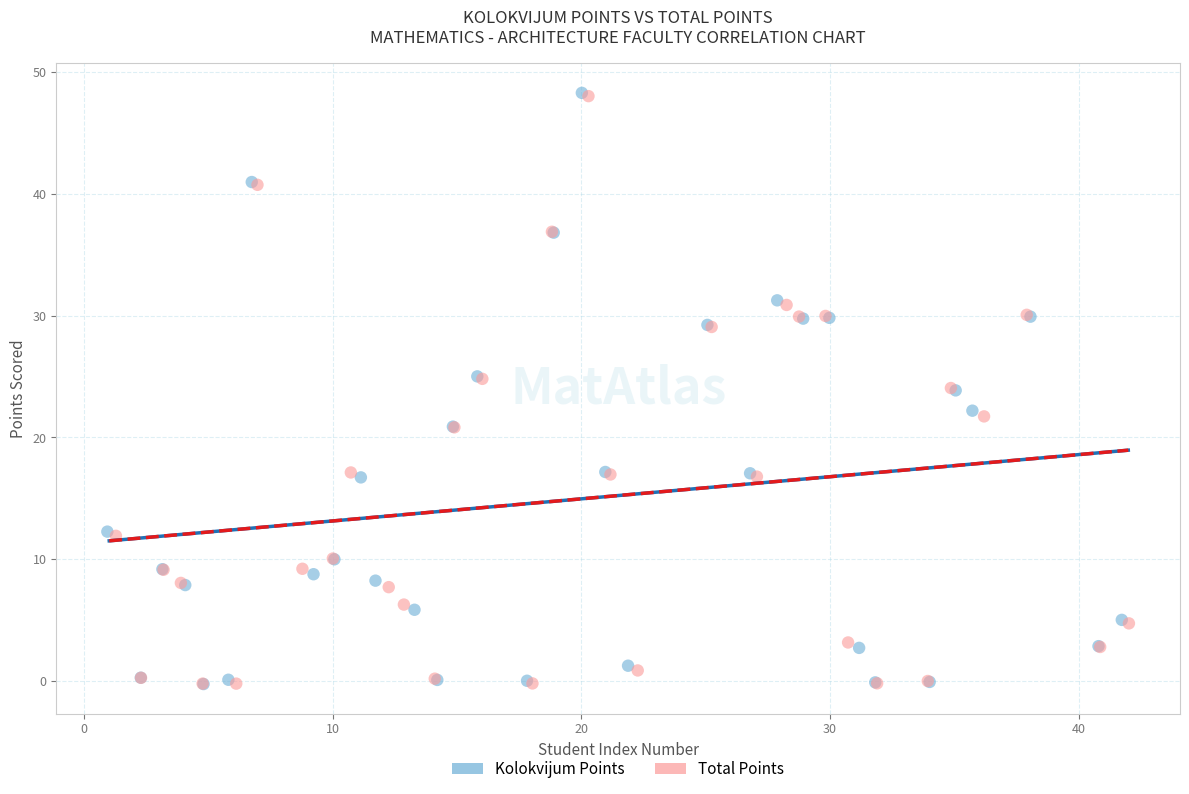

What are all the series names shown in the legend?

Kolokvijum Points, Total Points